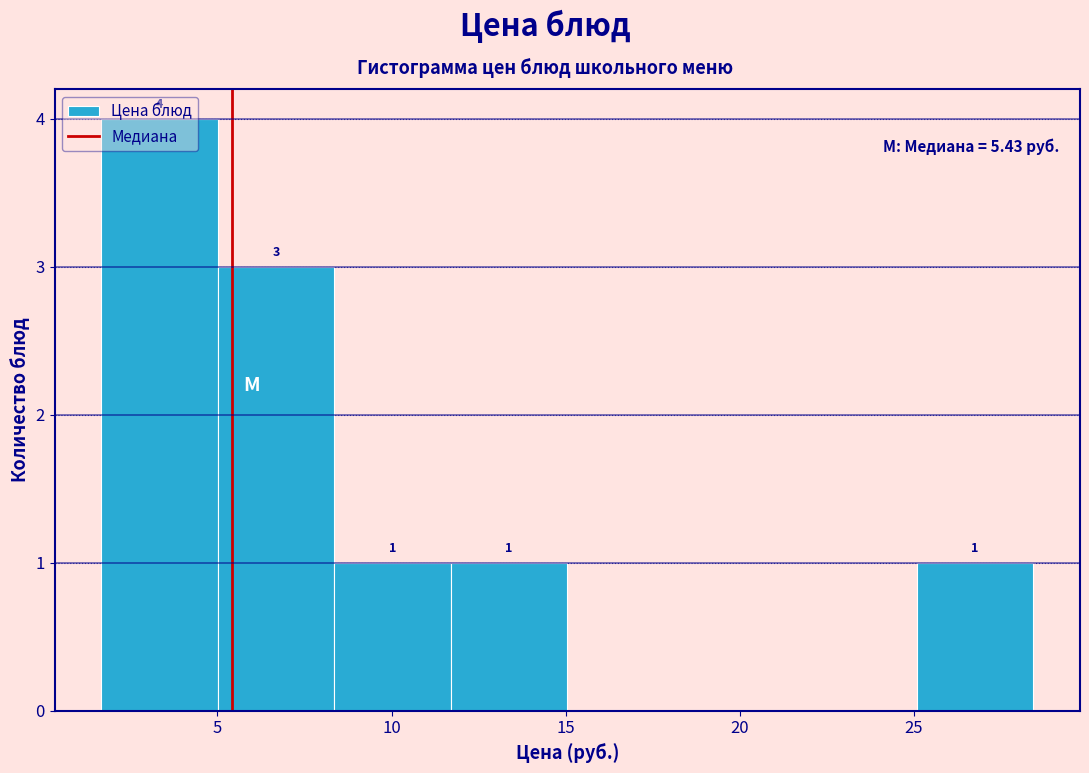

Which range on the x-axis has the tallest bar?

1.5 to 5.0